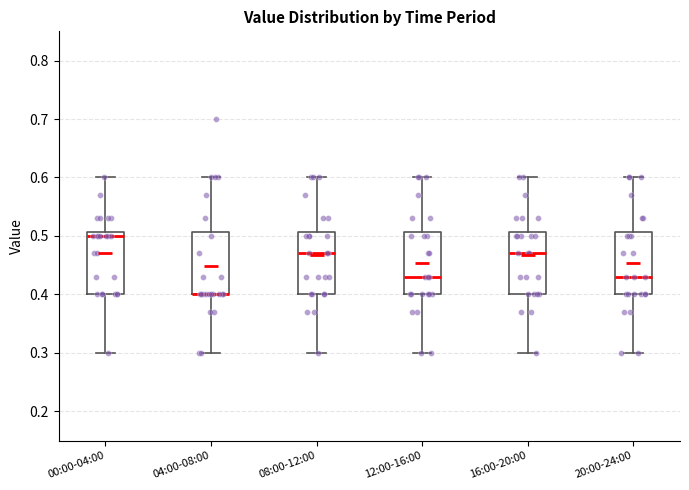

Reading left to right, transcribe this box plot: for each box, give where its median line is, the range the box spans, and where its two whiskers end, as read against the y-axis. The values are not printed on the chart, so give them approximately, as read against the axis.

00:00-04:00: median 0.50, box 0.40 to 0.51, whiskers 0.30 to 0.60
04:00-08:00: median 0.40 (drawn on the box's lower edge), box 0.40 to 0.51, whiskers 0.30 to 0.60
08:00-12:00: median 0.47, box 0.40 to 0.51, whiskers 0.30 to 0.60
12:00-16:00: median 0.43, box 0.40 to 0.51, whiskers 0.30 to 0.60
16:00-20:00: median 0.47, box 0.40 to 0.51, whiskers 0.30 to 0.60
20:00-24:00: median 0.43, box 0.40 to 0.51, whiskers 0.30 to 0.60